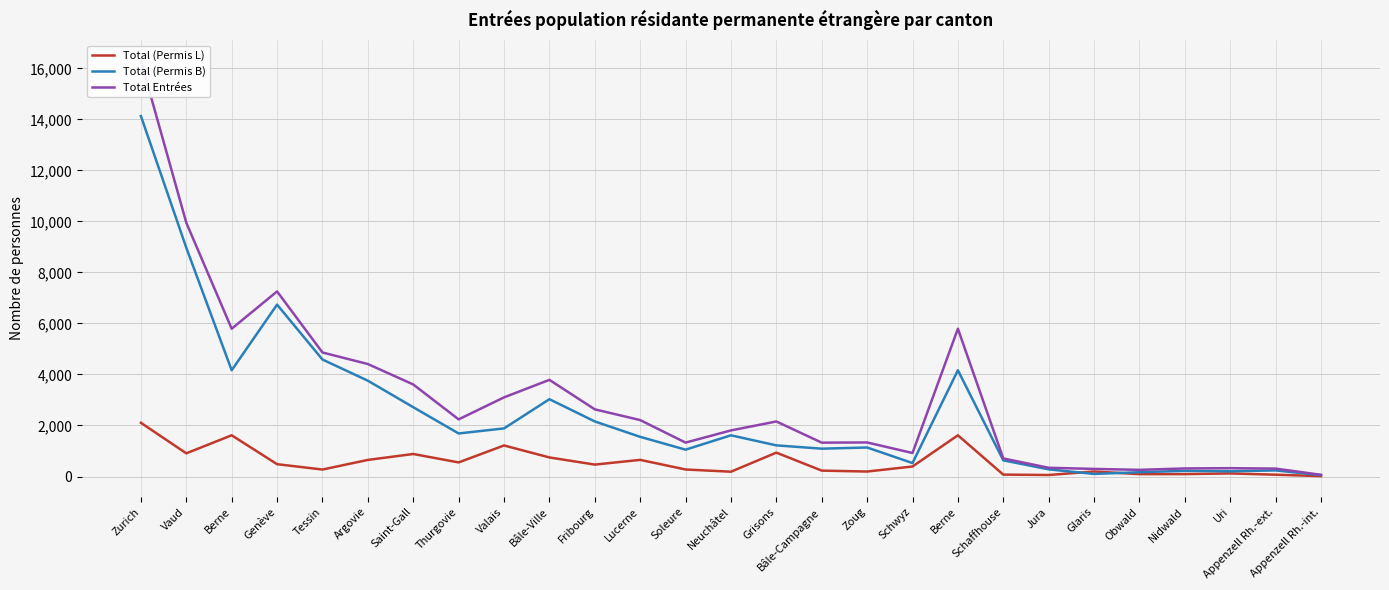

What is the highest value of the Total (Permis B) series?

14132